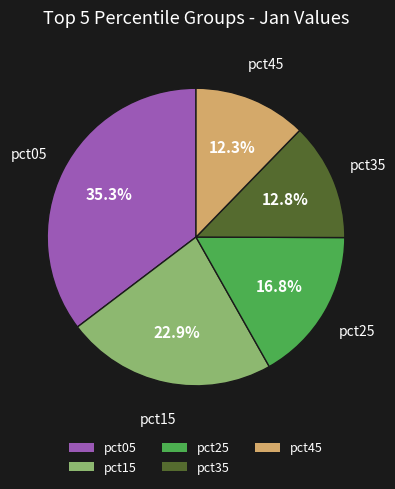

Rank the categories by value from lowest to highest.

pct45, pct35, pct25, pct15, pct05